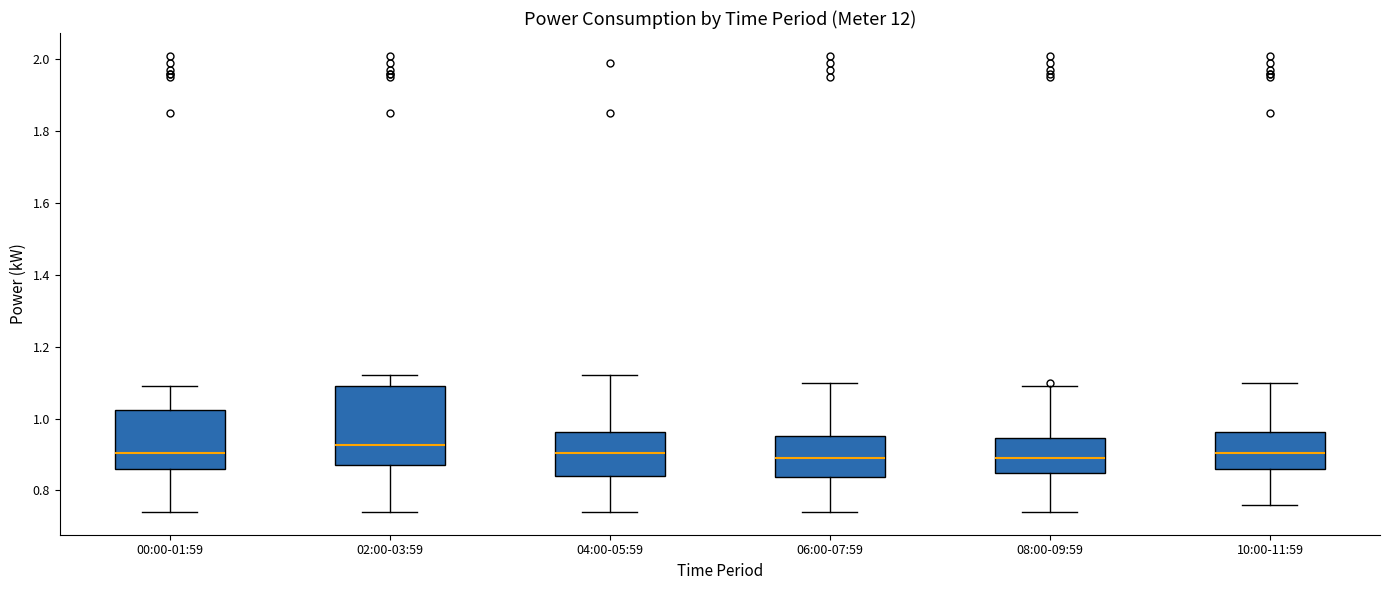

Reading left to right, read every box against the y-axis: the position of its median line, the range the box covers, and the ends of its whiskers. The values are not printed on the chart, so give them approximately, as read against the axis.

00:00-01:59: median 0.90, box 0.86 to 1.02, whiskers 0.74 to 1.10
02:00-03:59: median 0.92, box 0.88 to 1.10, whiskers 0.74 to 1.12
04:00-05:59: median 0.90, box 0.84 to 0.96, whiskers 0.74 to 1.12
06:00-07:59: median 0.90, box 0.84 to 0.96, whiskers 0.74 to 1.10
08:00-09:59: median 0.90, box 0.84 to 0.94, whiskers 0.74 to 1.10
10:00-11:59: median 0.90, box 0.86 to 0.96, whiskers 0.76 to 1.10